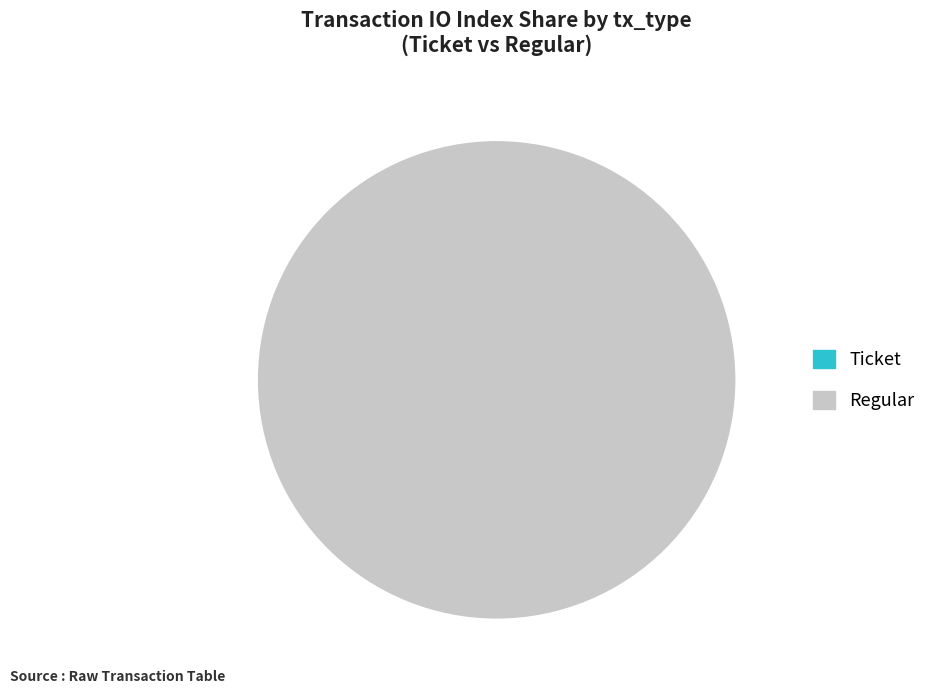

What portion of the pie excludes Ticket?

100.0%